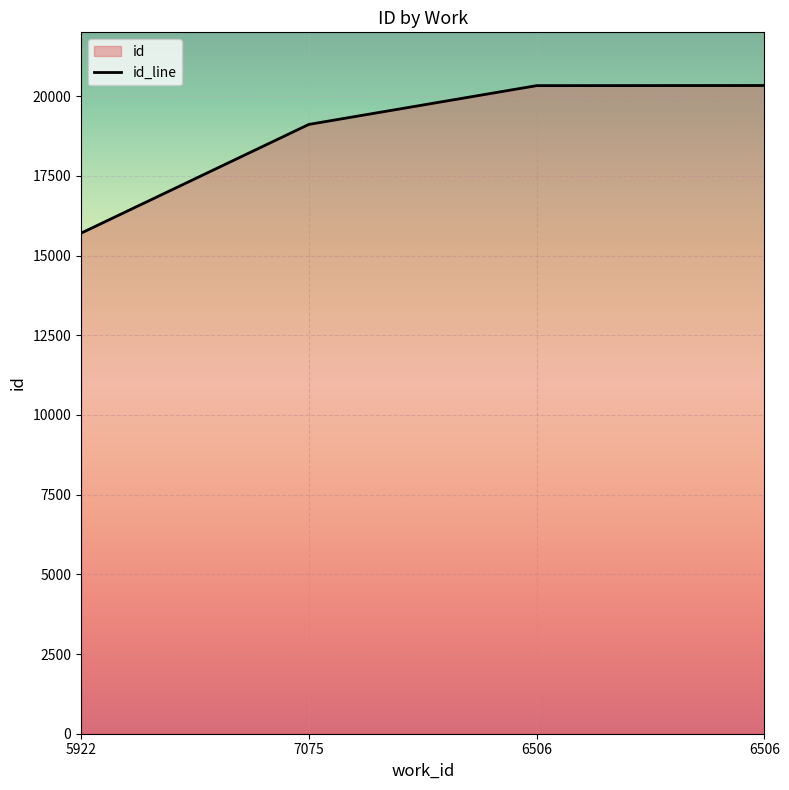

What is the label of the 4th point from the left?

6506